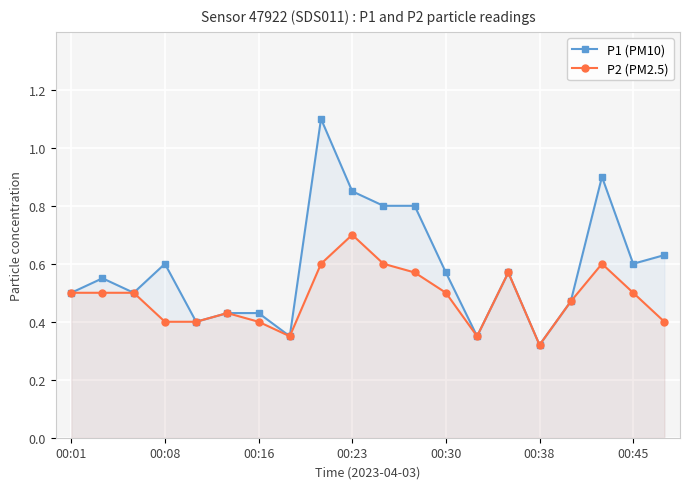

What are all the series names shown in the legend?

P1 (PM10), P2 (PM2.5)